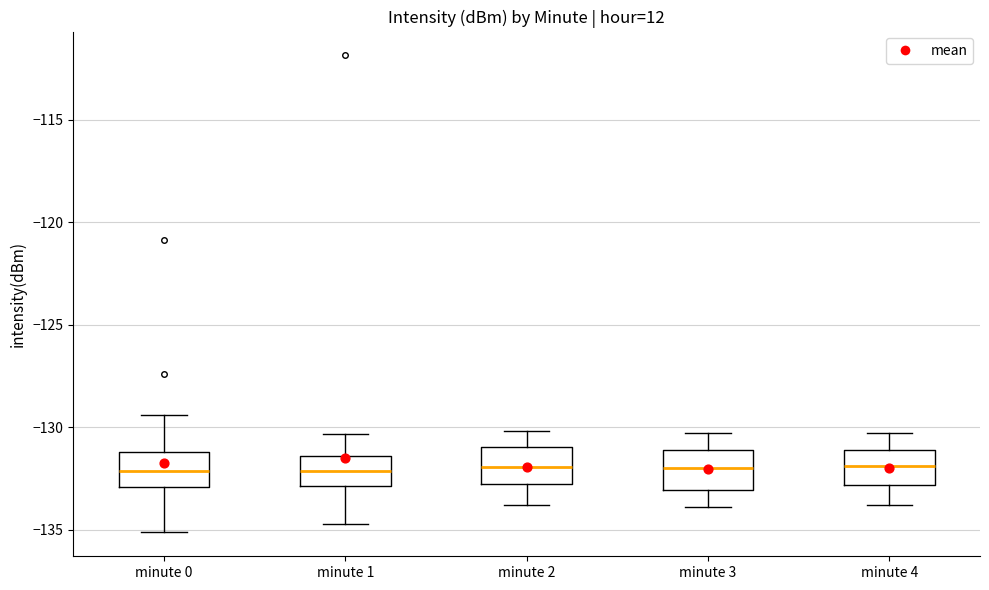

Reading left to right, read every box against the y-axis: the position of its median line, the range the box covers, and the ends of its whiskers. The values are not printed on the chart, so give them approximately, as read against the axis.

minute 0: median -132.0, box -133.0 to -131.0, whiskers -135.0 to -129.5
minute 1: median -132.0, box -133.0 to -131.5, whiskers -134.5 to -130.5
minute 2: median -132.0, box -133.0 to -131.0, whiskers -134.0 to -130.0
minute 3: median -132.0, box -133.0 to -131.0, whiskers -134.0 to -130.5
minute 4: median -132.0, box -133.0 to -131.0, whiskers -134.0 to -130.5